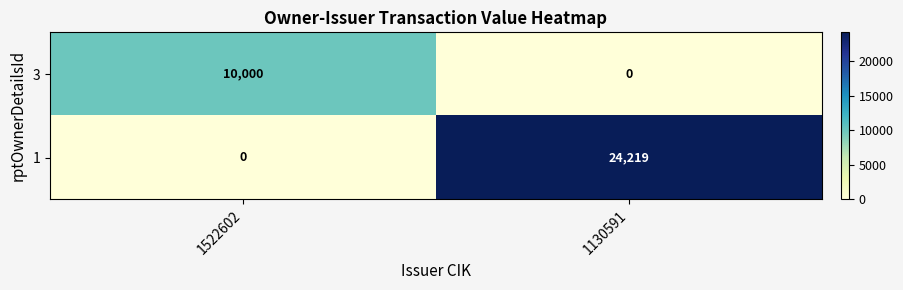

What is the difference between the highest and lowest values at 1130591?

24219